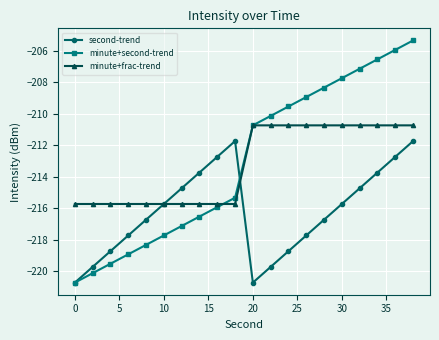

What is the value of the minute+frac-trend point at the 2nd from the left?

-215.7